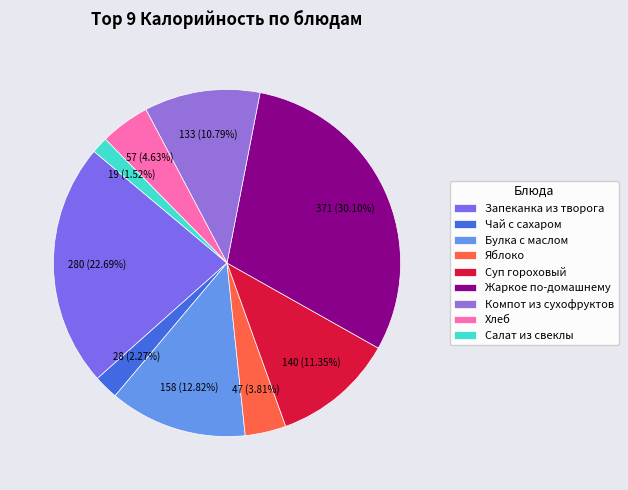

To the nearest percent, what portion does Салат из свеклы represent?

2%